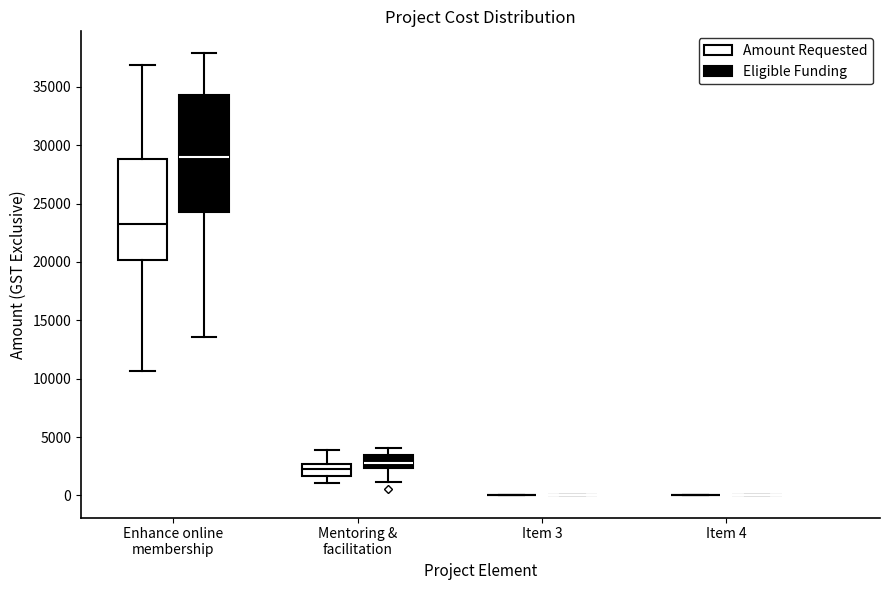

Reading left to right, read every box against the y-axis: the position of its median line, the range the box covers, and the ends of its whiskers. The values are not printed on the chart, so give them approximately, as read against the axis.

Enhance online membership (Amount Requested): median 23000, box 20000 to 29000, whiskers 10500 to 37000
Enhance online membership (Eligible Funding): median 29000, box 24500 to 34500, whiskers 13500 to 38000
Mentoring & facilitation (Amount Requested): median 2500 (inside the box), box 1500 to 2500, whiskers 1000 to 4000
Mentoring & facilitation (Eligible Funding): median 3000, box 2500 to 3500, whiskers 1000 to 4000
Item 3 (Amount Requested): box collapsed to a line at 0, whiskers 0 to 0
Item 3 (Eligible Funding): box collapsed to a line at 0, whiskers 0 to 0
Item 4 (Amount Requested): box collapsed to a line at 0, whiskers 0 to 0
Item 4 (Eligible Funding): box collapsed to a line at 0, whiskers 0 to 0